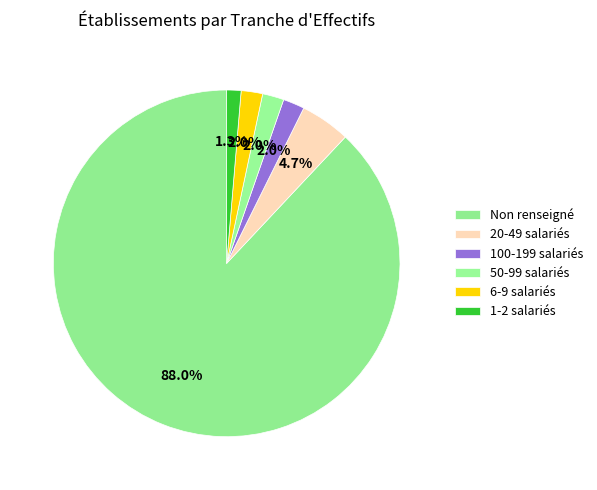

How many slices are in this pie chart?

6